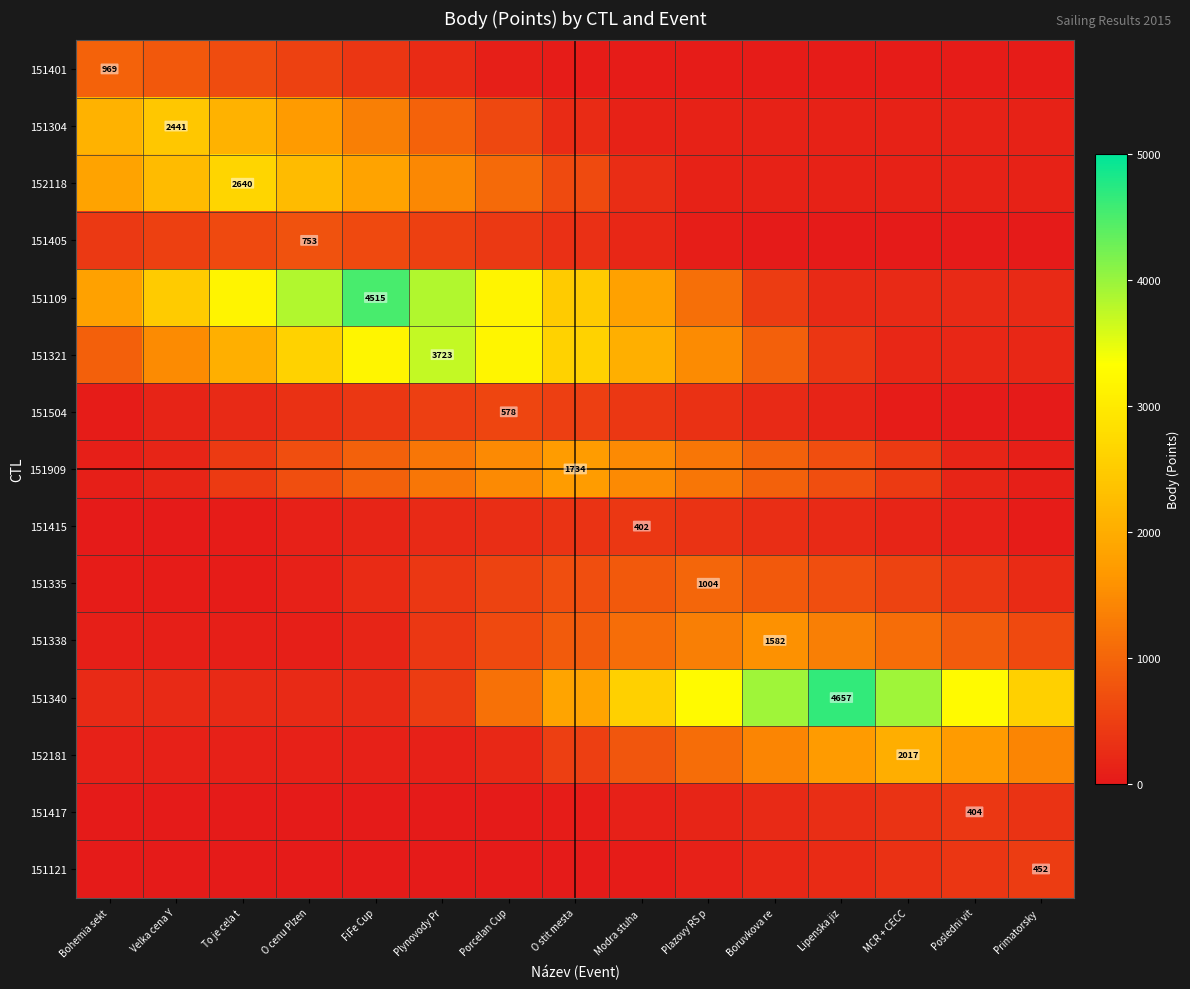

Rank the series at Posledni vit from highest to lowest value.

151340, 152181, 151338, 151417, 151335, 151121, 151109, 151321, 151909, 152118, 151304, 151415, 151401, 151405, 151504